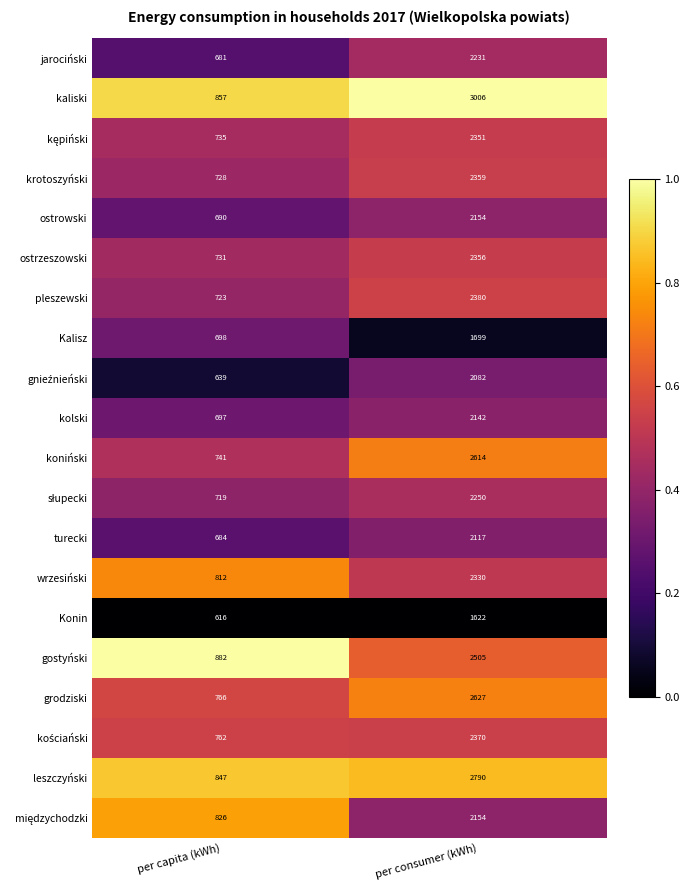

What is the difference between the maximum and minimum values in the gostyński series?

1623